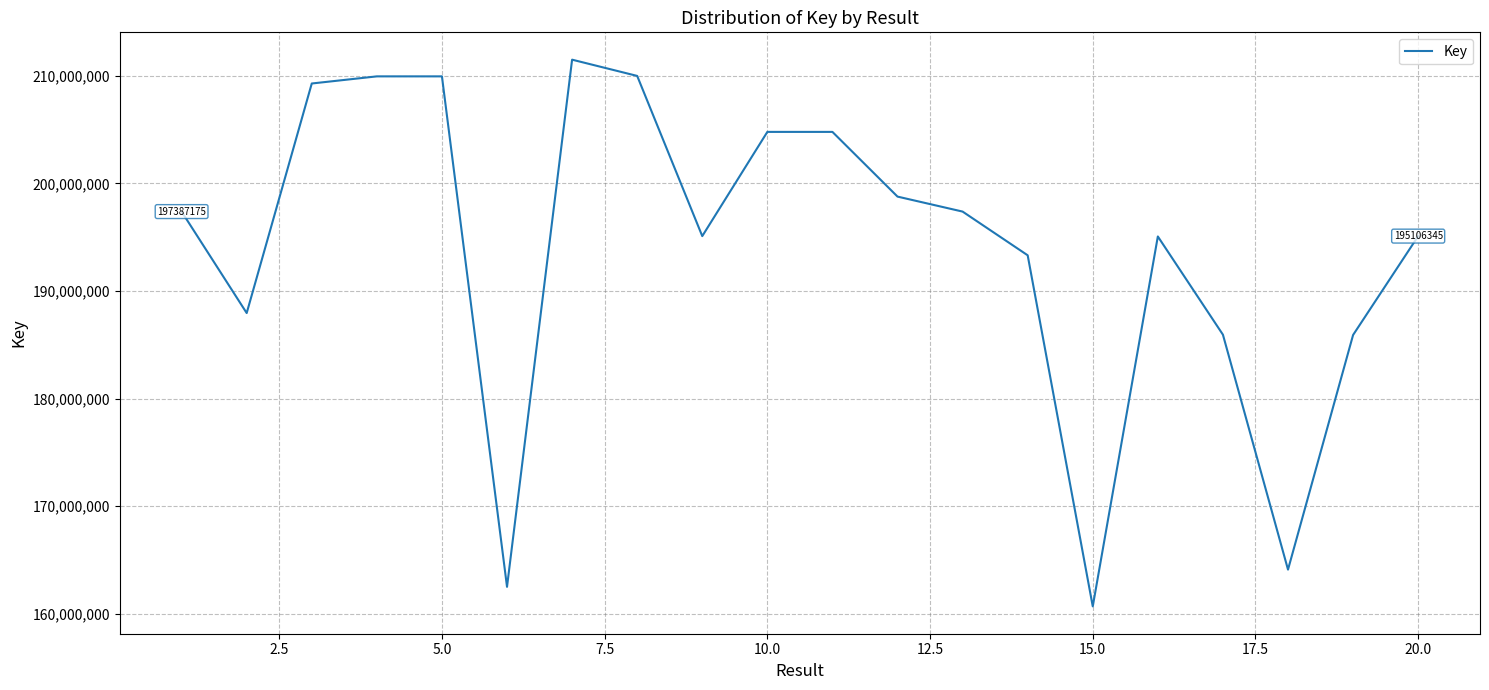

What is the maximum value shown in the chart?

211515793